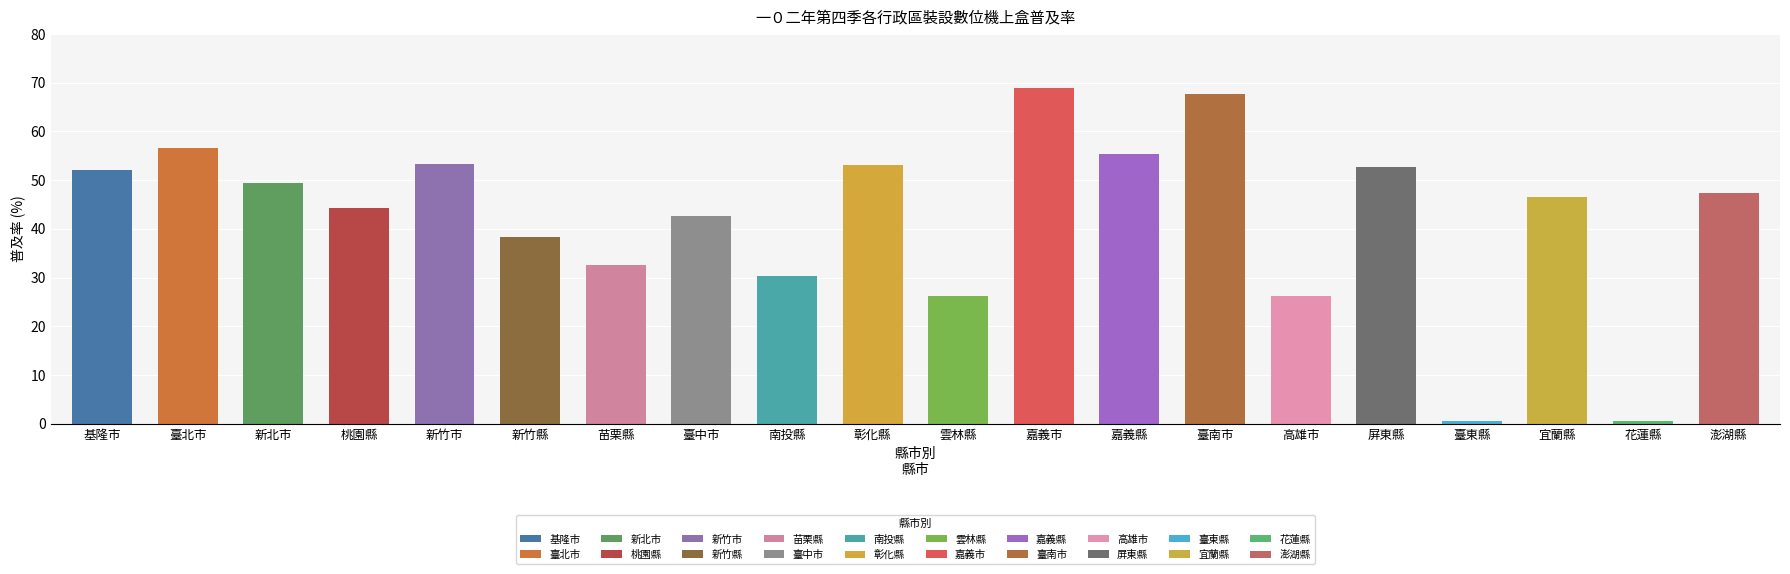

The chart shows a value of 0.5 at 臺東縣. True or false?

True